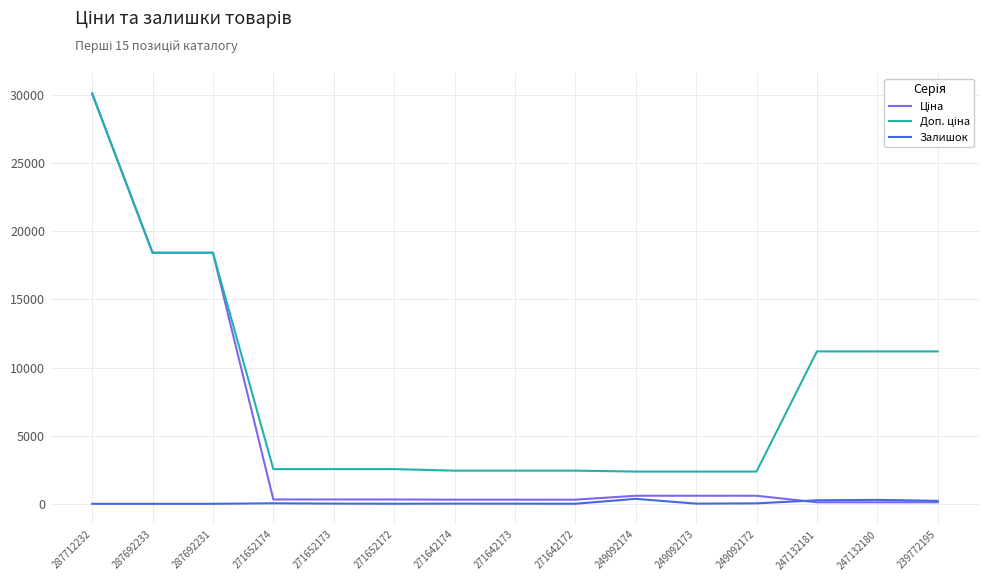

Is it true that Залишок equals 33.0 at 249092172?

True